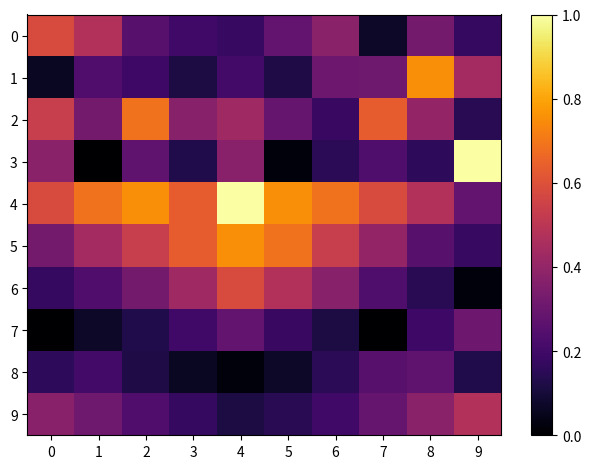

At how many categories does at least one series exceed 0?

10